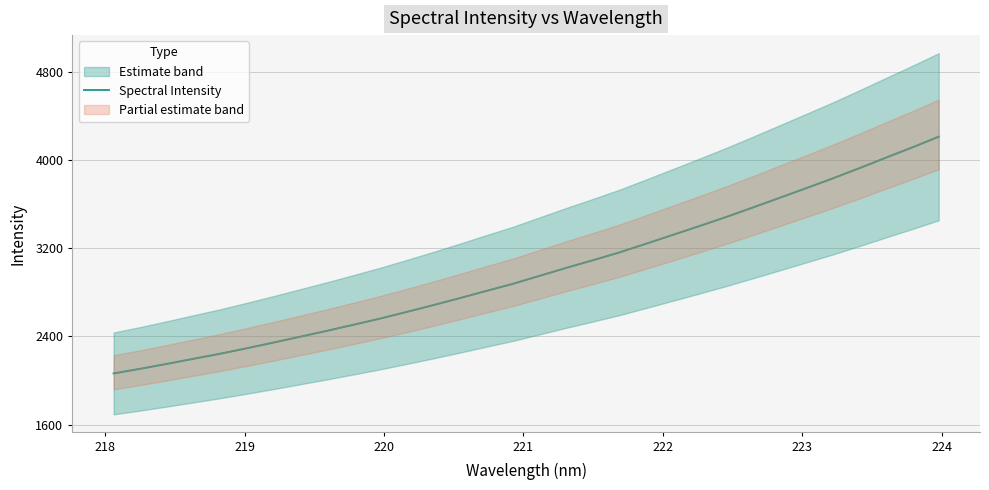

What is the highest value of the Spectral Intensity series?

4213.6